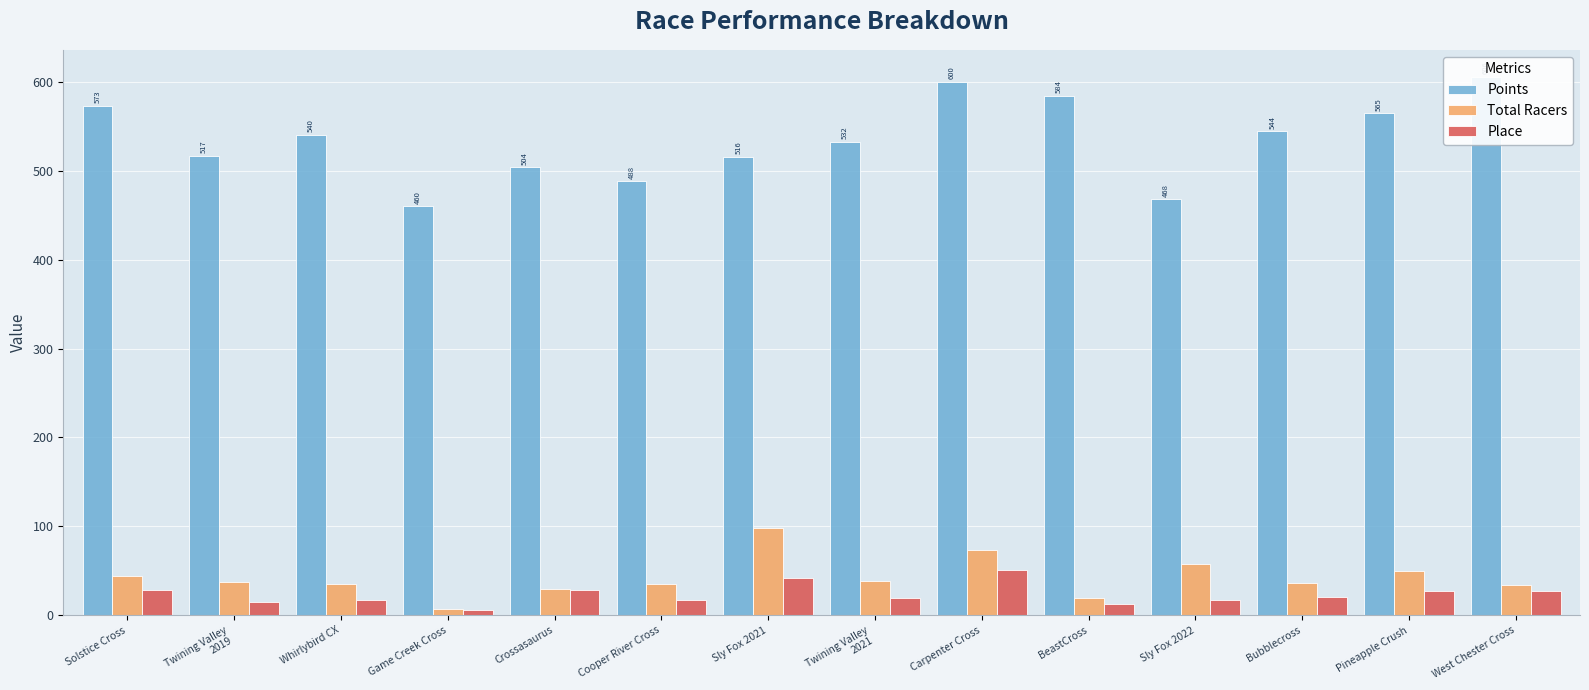

Reading left to right, list all the values displayed in this chart.

Points: Solstice Cross=572.8	Twining Valley
2019=516.7	Whirlybird CX=540.0	Game Creek Cross=460.0	Crossasaurus=503.7	Cooper River Cross=487.9	Sly Fox 2021=516.0	Twining Valley
2021=532.2	Carpenter Cross=600.0	BeastCross=584.2	Sly Fox 2022=467.9	Bubblecross=544.2	Pineapple Crush=564.6	West Chester Cross=605.6
Total Racers: Solstice Cross=44.0	Twining Valley
2019=37.0	Whirlybird CX=35.0	Game Creek Cross=7.0	Crossasaurus=29.0	Cooper River Cross=35.0	Sly Fox 2021=98.0	Twining Valley
2021=38.0	Carpenter Cross=73.0	BeastCross=19.0	Sly Fox 2022=58.0	Bubblecross=36.0	Pineapple Crush=50.0	West Chester Cross=34.0
Place: Solstice Cross=28.0	Twining Valley
2019=15.0	Whirlybird CX=17.0	Game Creek Cross=6.0	Crossasaurus=28.0	Cooper River Cross=17.0	Sly Fox 2021=42.0	Twining Valley
2021=19.0	Carpenter Cross=51.0	BeastCross=13.0	Sly Fox 2022=17.0	Bubblecross=21.0	Pineapple Crush=27.0	West Chester Cross=27.0